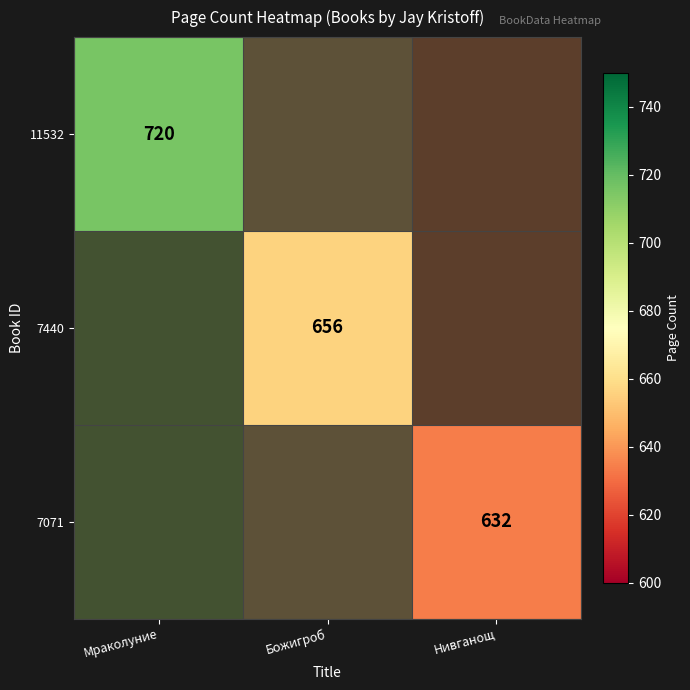

Is it true that 7440 equals 312 at Мраколуние?

False